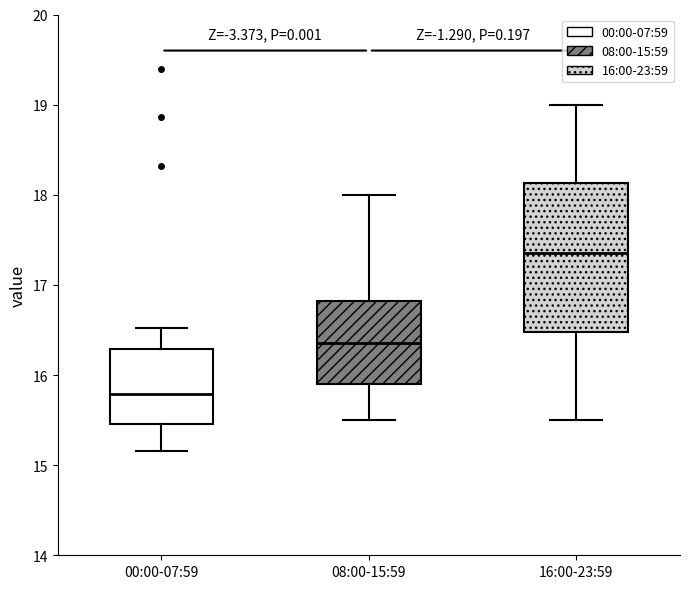

Which box has the lowest median line?

00:00-07:59